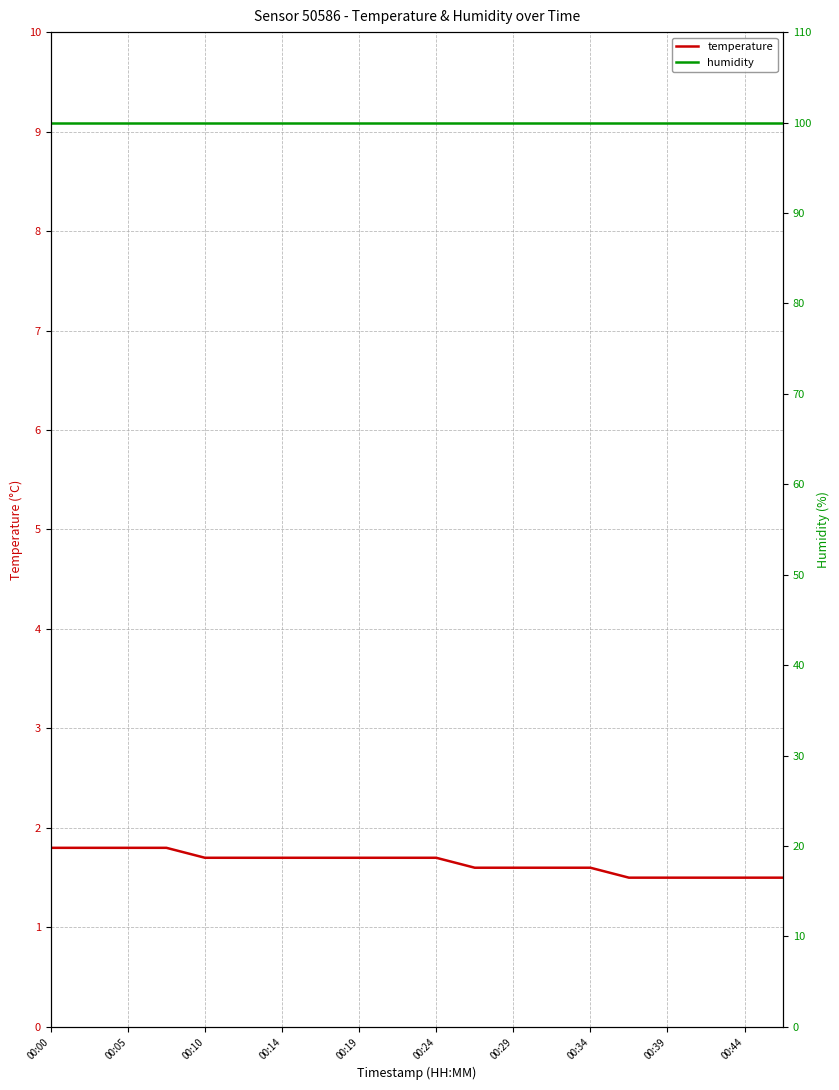

What position from the left is 00:00?

1